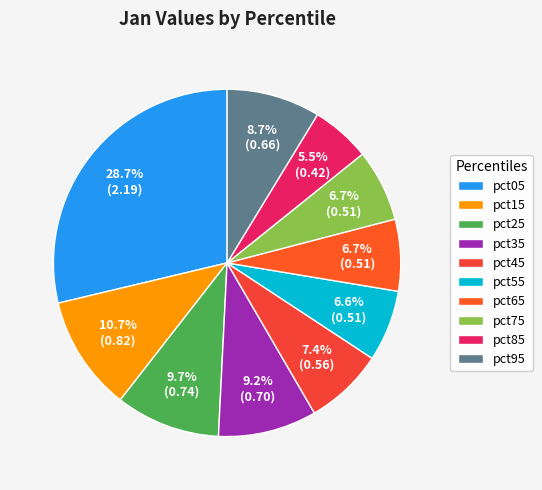

Which slice is the smallest?

pct85